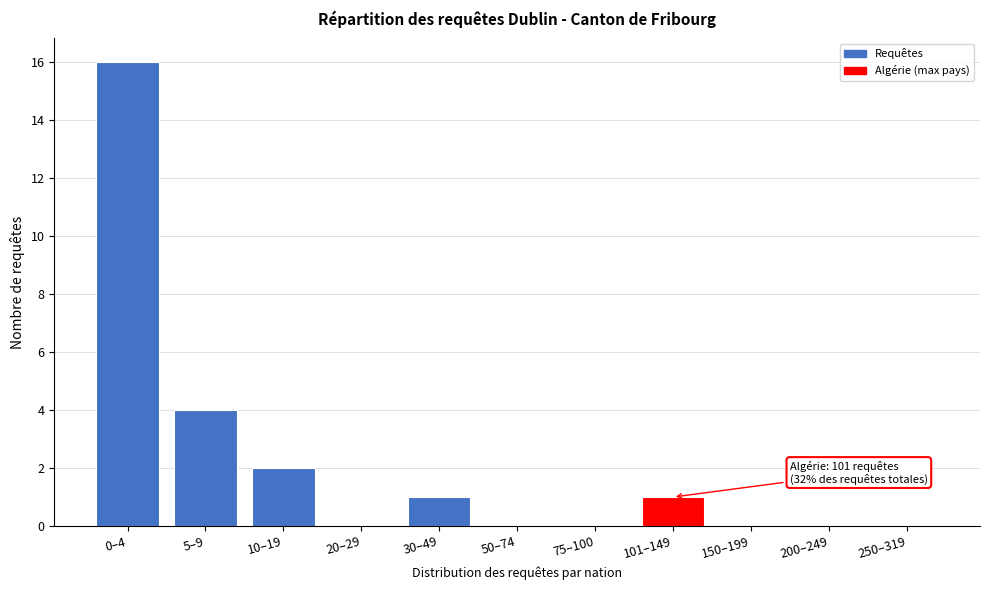

Reading left to right, extract all data points from this chart.

0–4=16	5–9=4	10–19=2	20–29=0	30–49=1	50–74=0	75–100=0	101–149=1	150–199=0	200–249=0	250–319=0